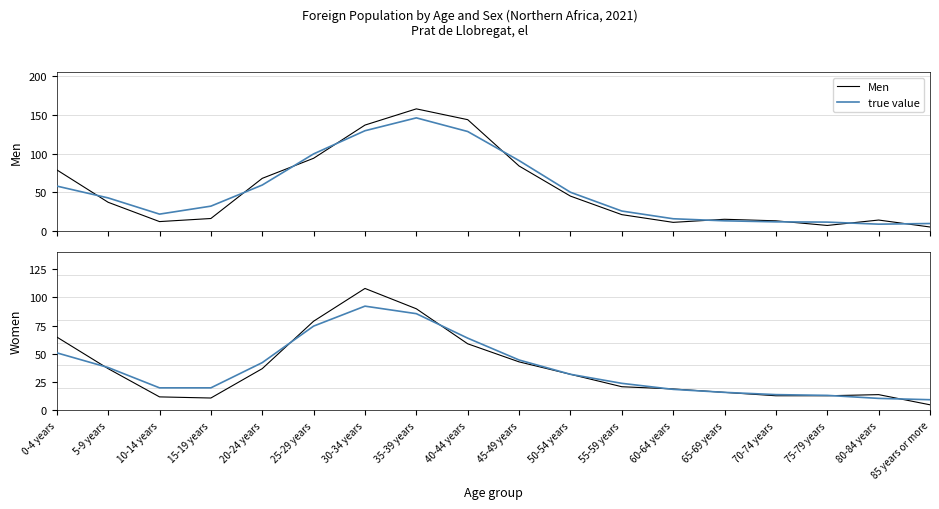

Is the value of Women at 60-64 years greater than the value of Men at 5-9 years?

No